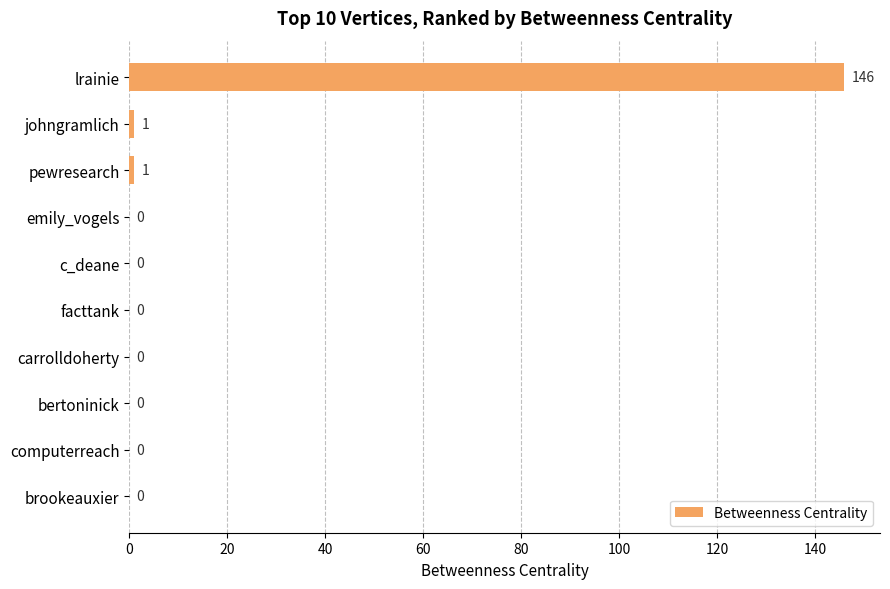

The chart shows a value of 1 at johngramlich. True or false?

True